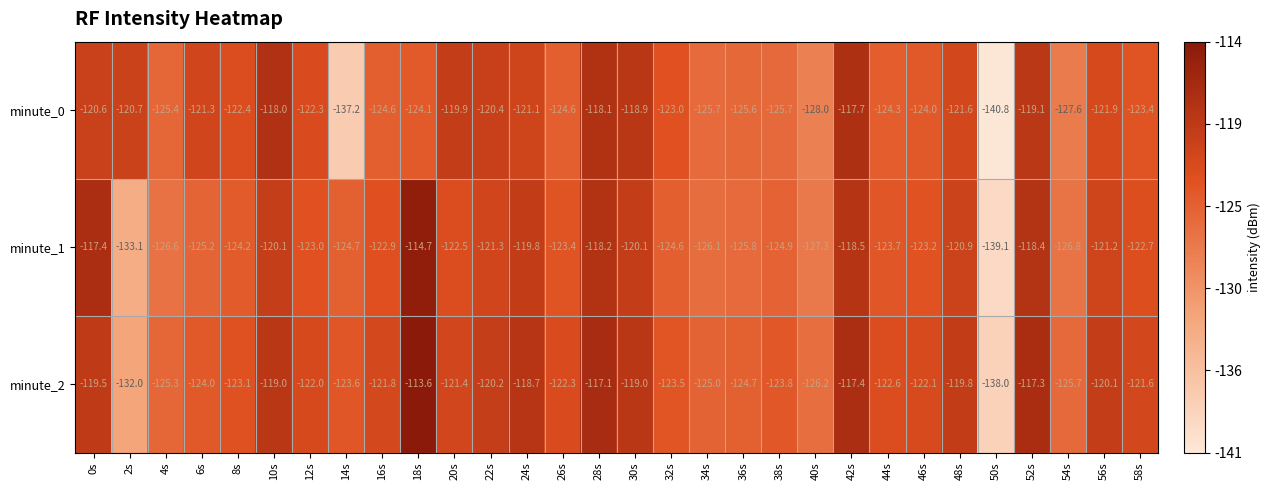

The value of minute_2 at 12s is -211.3. True or false?

False